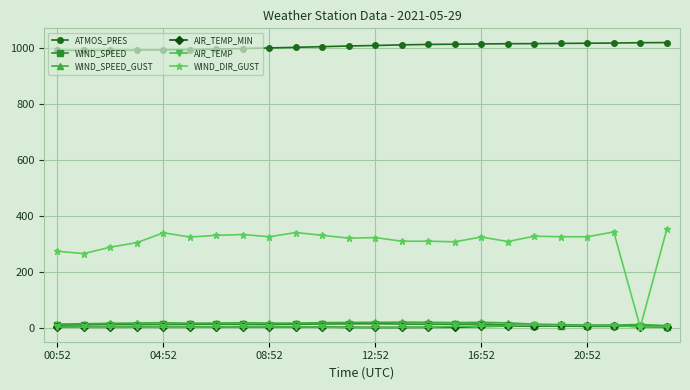

Does the chart display data point markers on the line(s)?

Yes